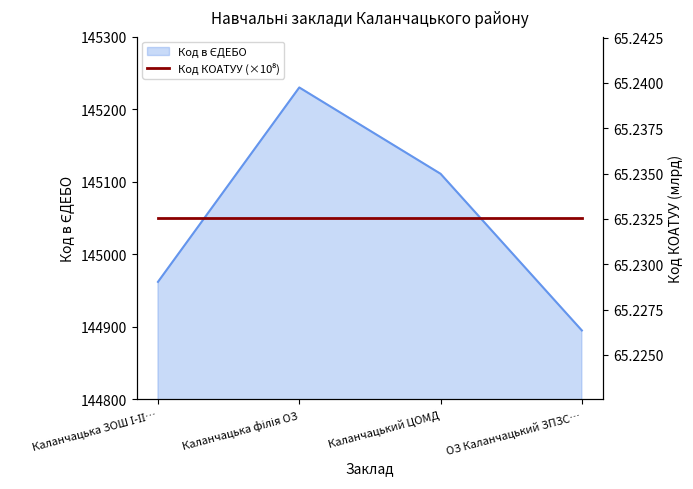

What position from the right is Каланчацька філія ОЗ?

3